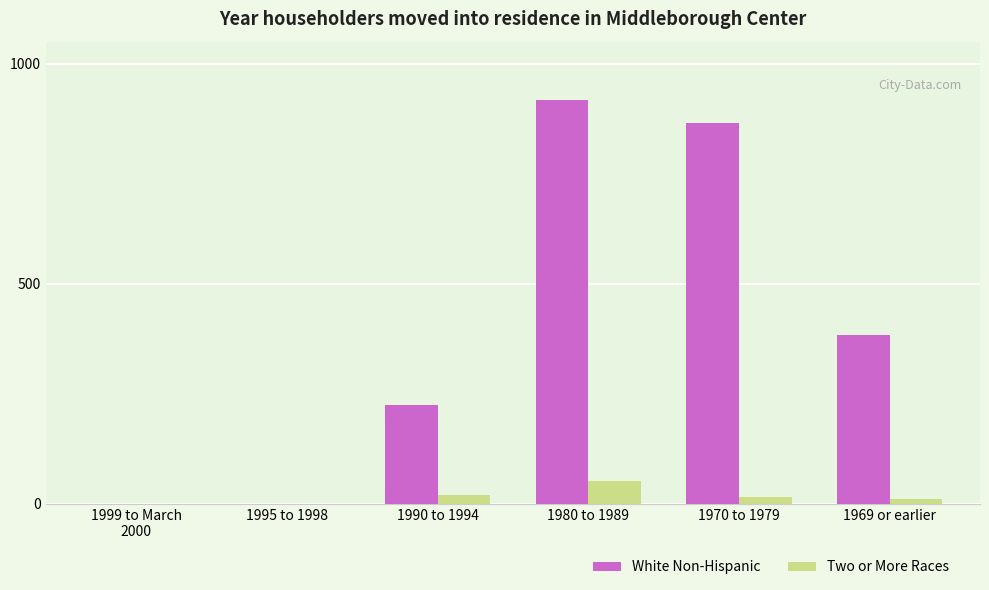

Count the number of data series in this chart.

2